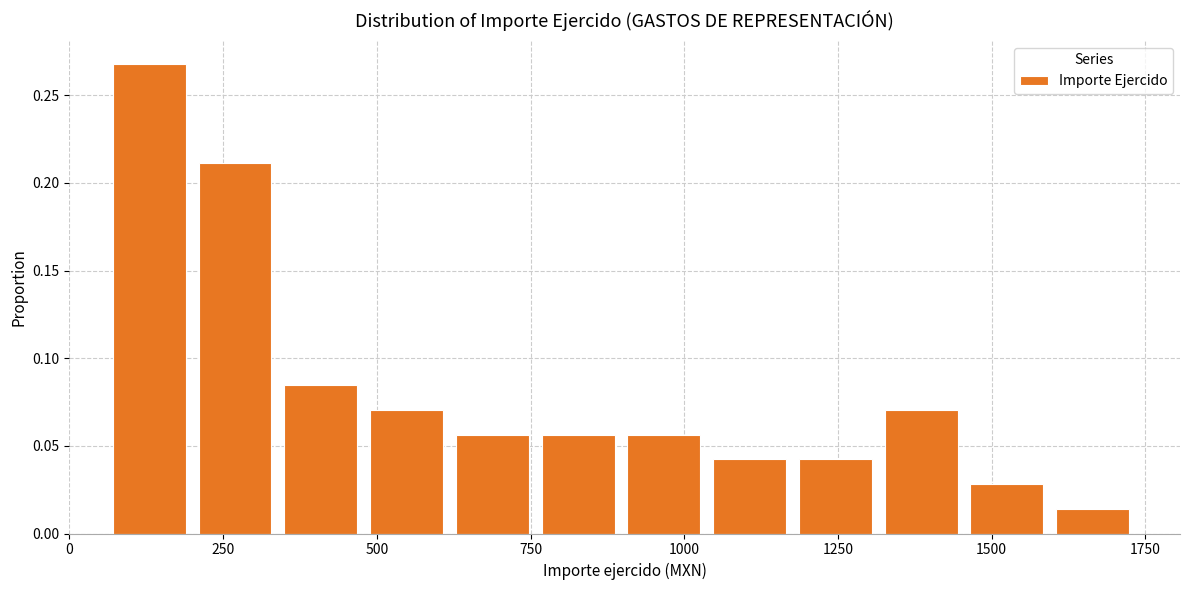

Read against the x-axis, roughly where is the centre of the tallest bar?

150